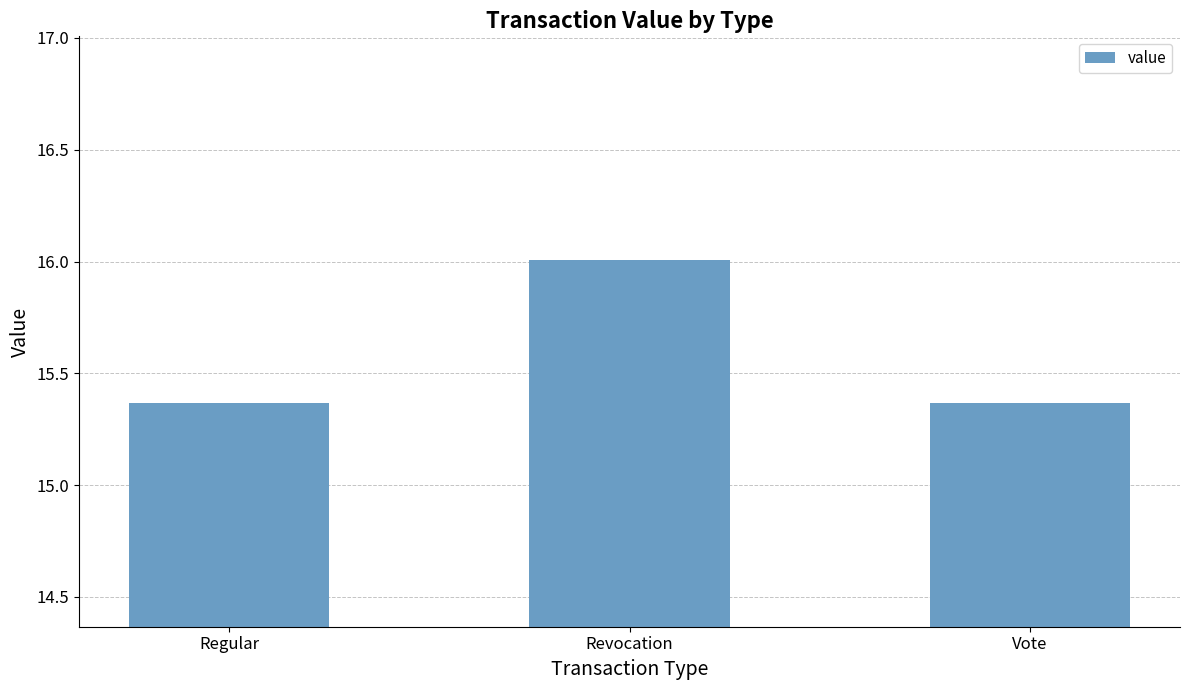

Approximately how many times larger is the value at Revocation compared to Vote?

1.0